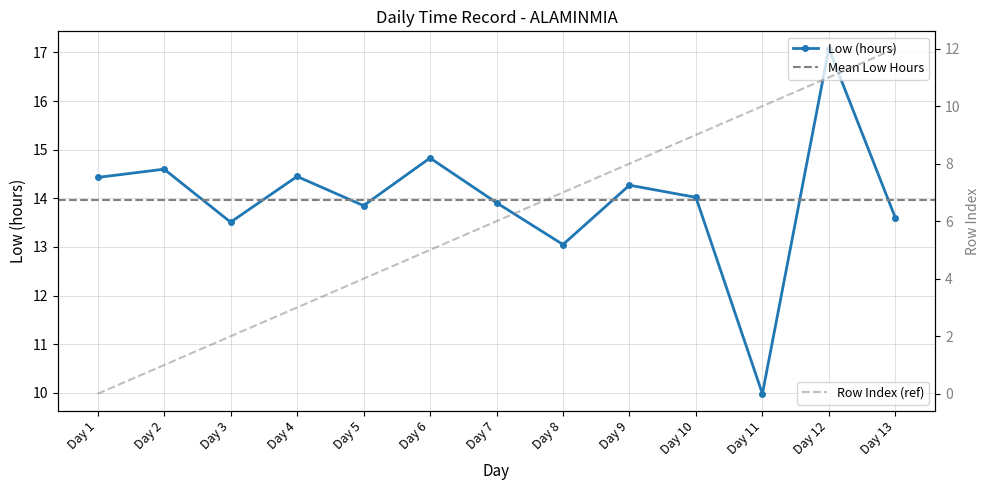

At which category does the chart reach its peak across all series?

Day 12